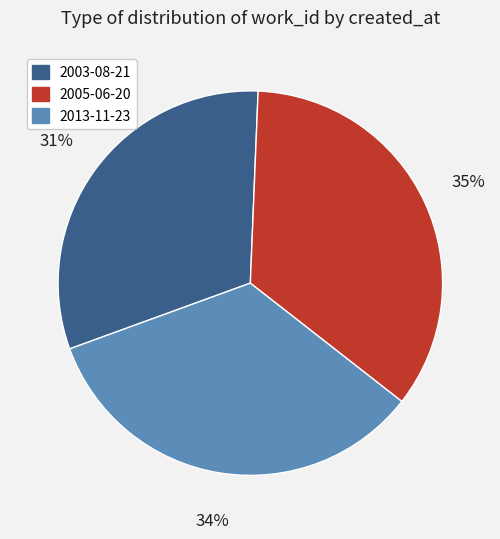

Does 2005-06-20 represent more than half of the total?

No